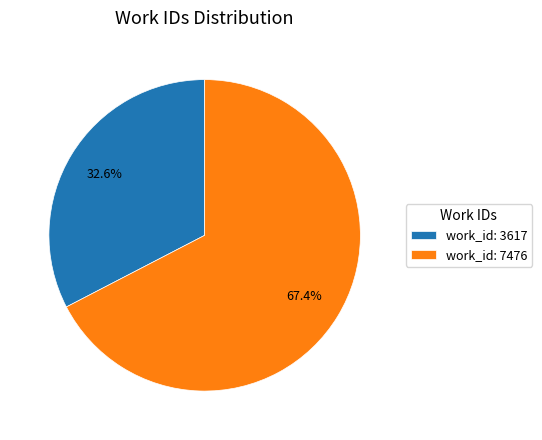

Combined, do work_id: 3617 and work_id: 7476 account for over 50%?

Yes